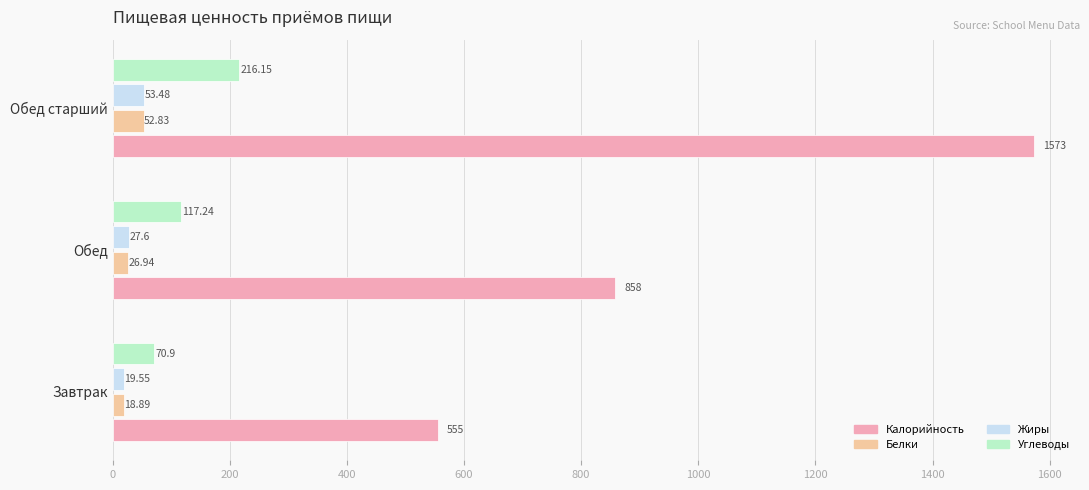

At which label is Белки closest to 35?

Обед